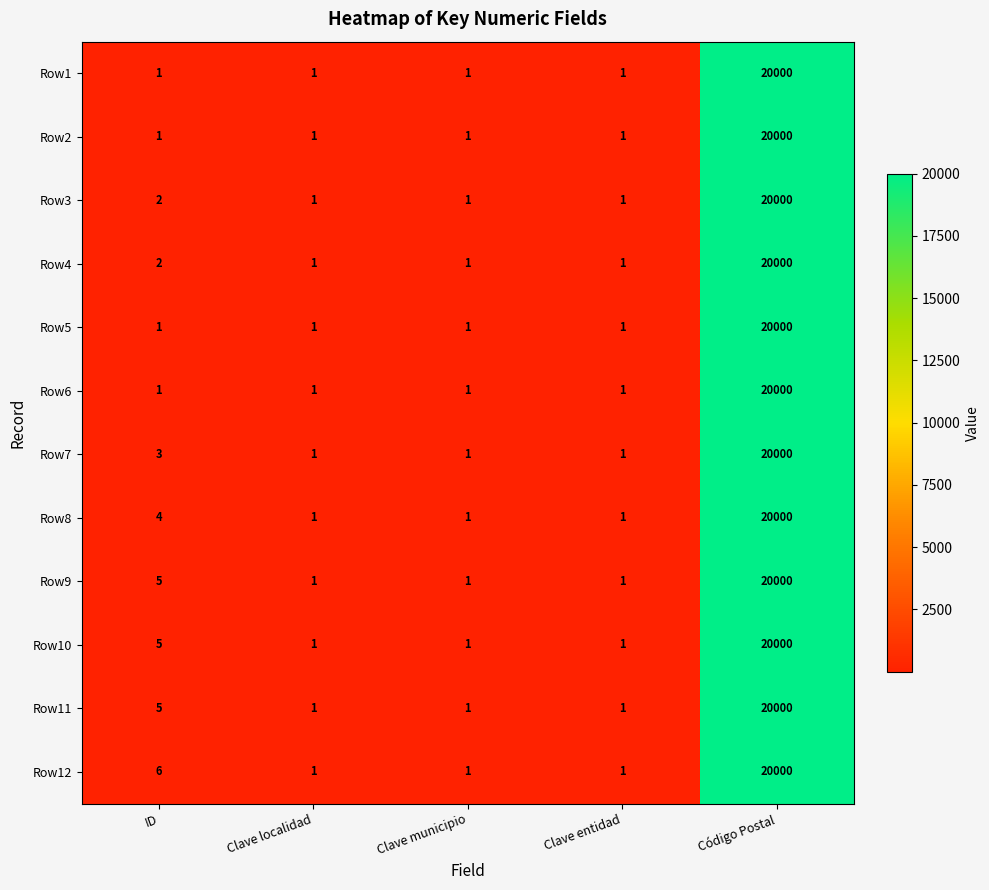

What is the maximum value shown in the chart?

20000